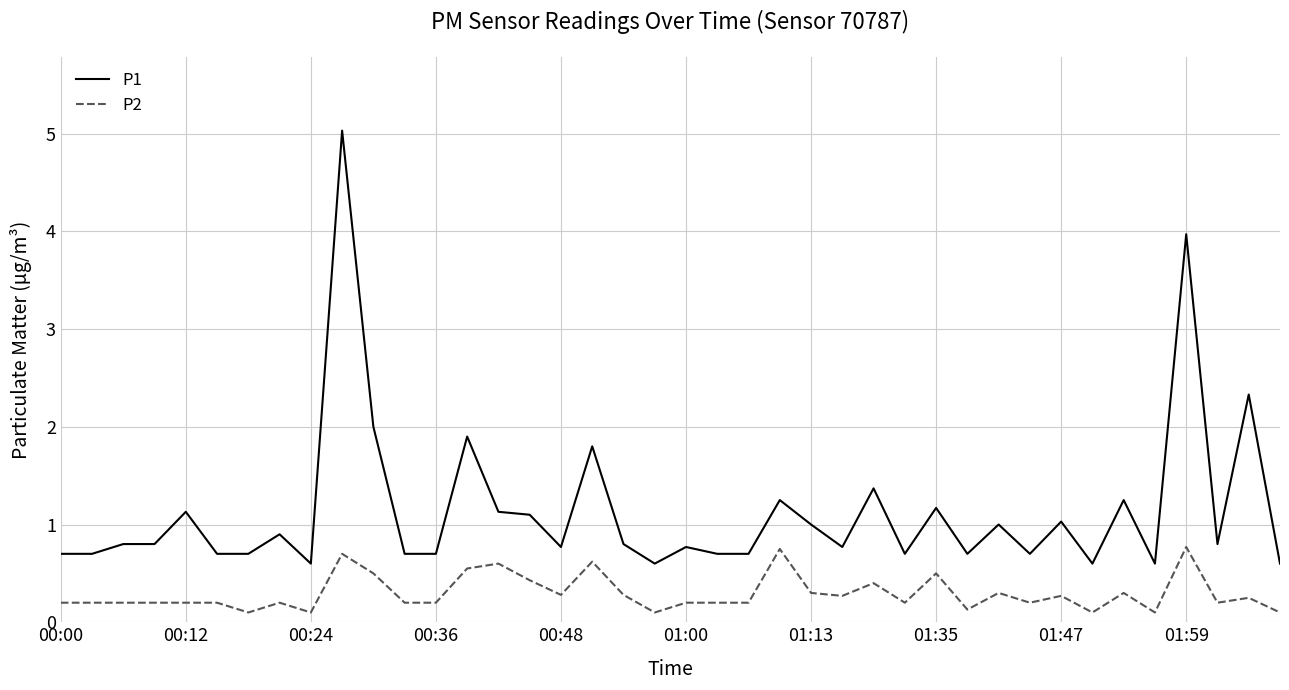

What is the average value of the P1 series?

1.1